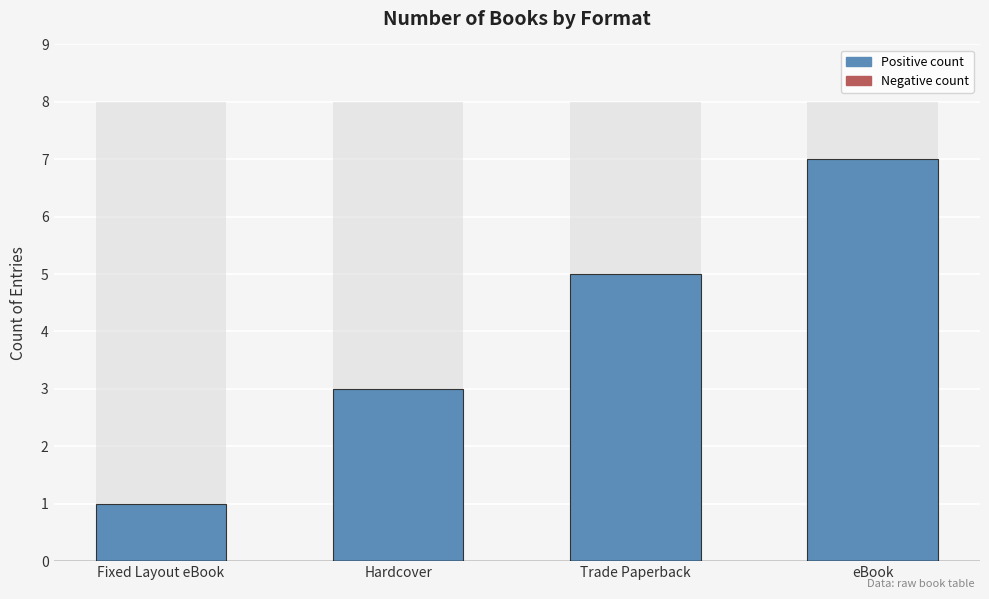

How many data points are less than 5?

2